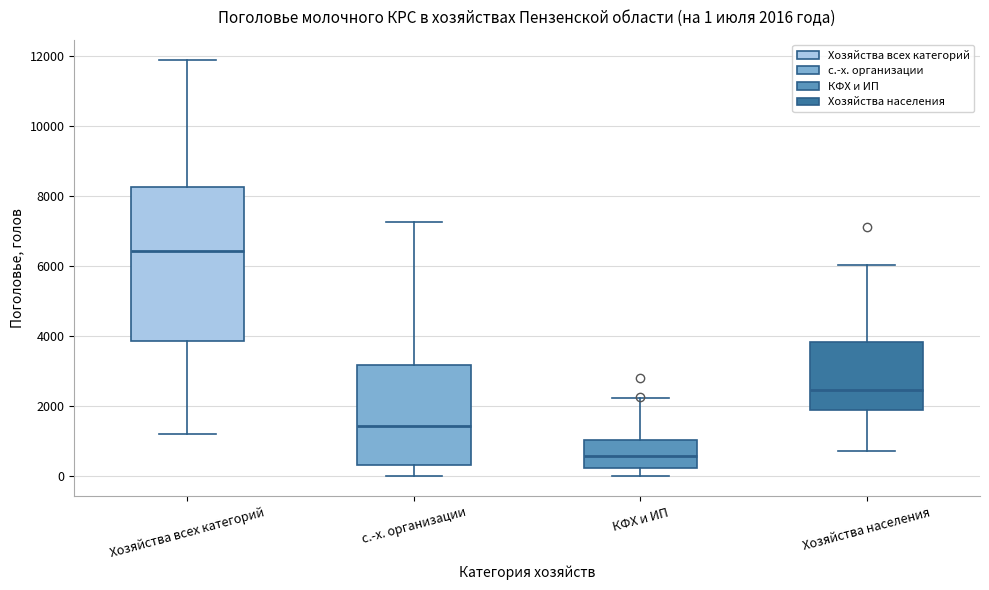

Which box is the tallest, from its lower edge to its upper edge?

Хозяйства всех категорий